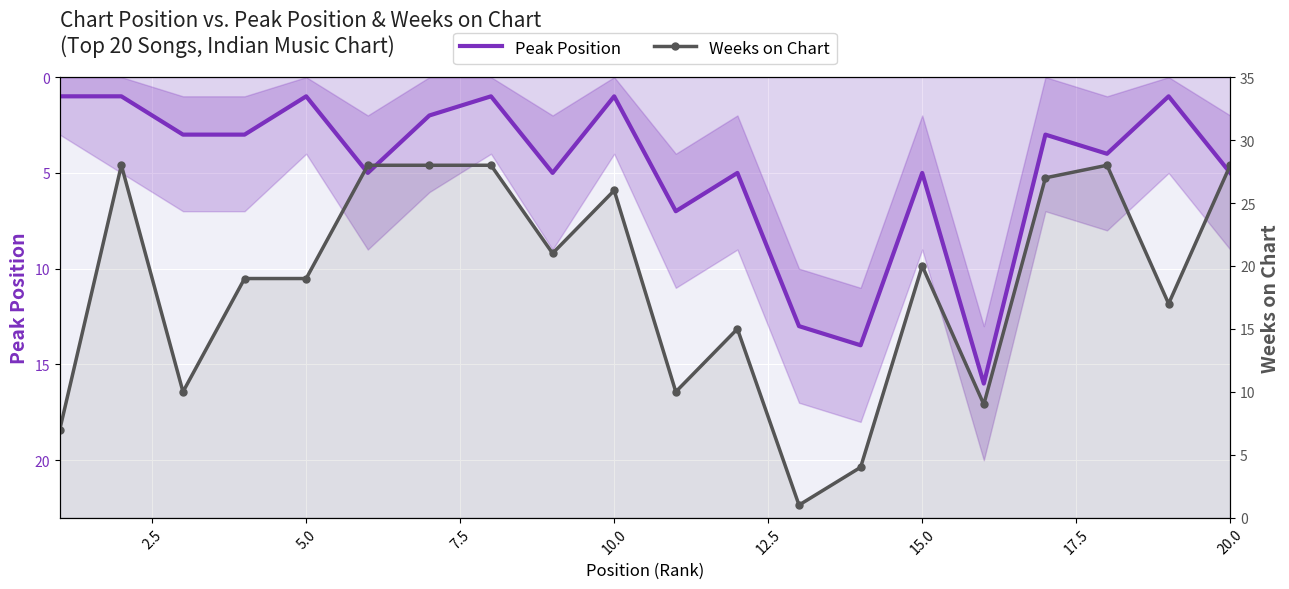

How many values in the Weeks on Chart series exceed 20?

9